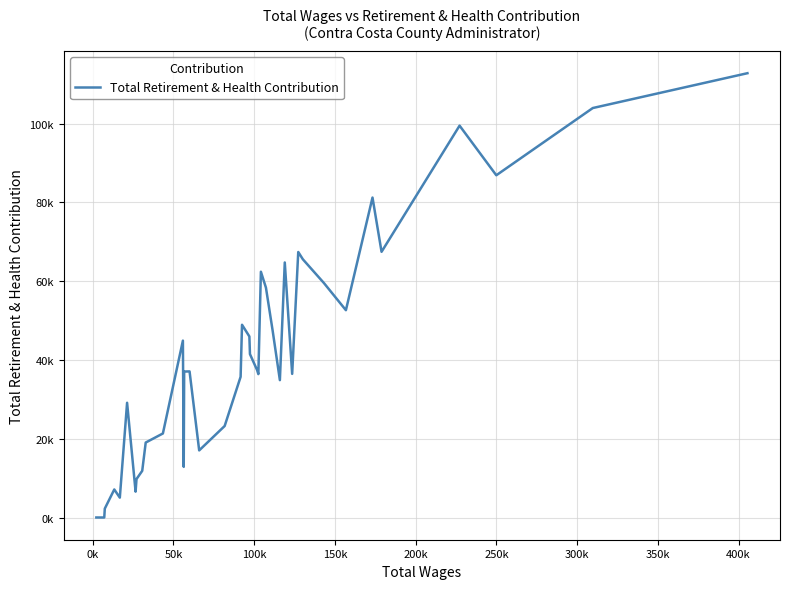

Does the chart have visible grid lines?

Yes